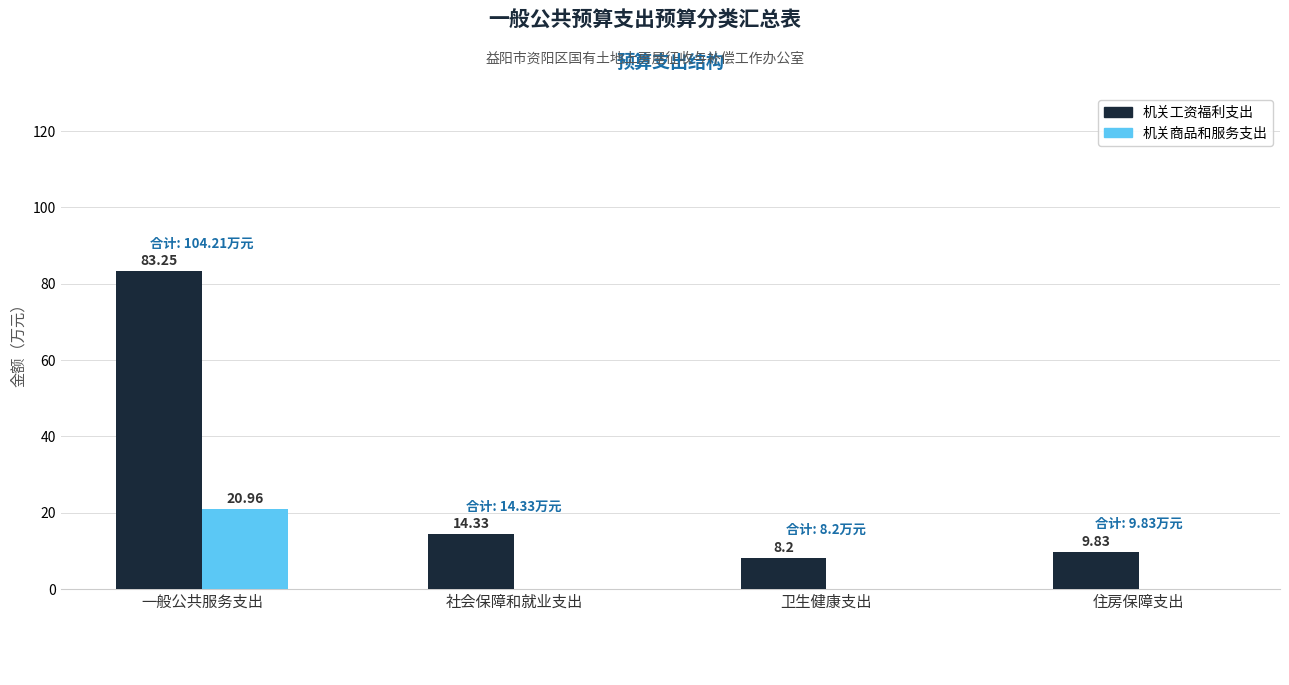

Which series has the largest total across all categories?

机关工资福利支出